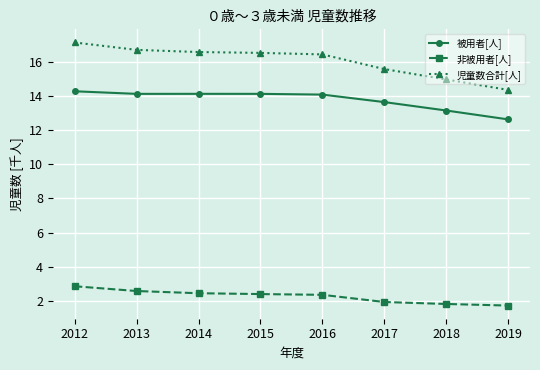

What is the sum of all 被用者[人] values?

110.1